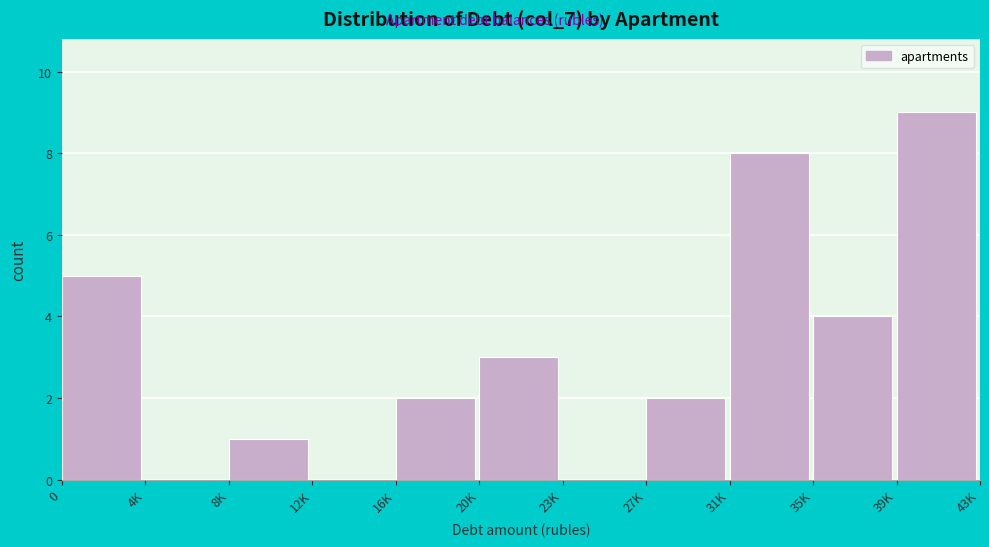

Reading left to right, what are all the values shown in this chart?

0=5	4K=0	8K=1	12K=0	16K=2	20K=3	23K=0	27K=2	31K=8	35K=4	39K=9